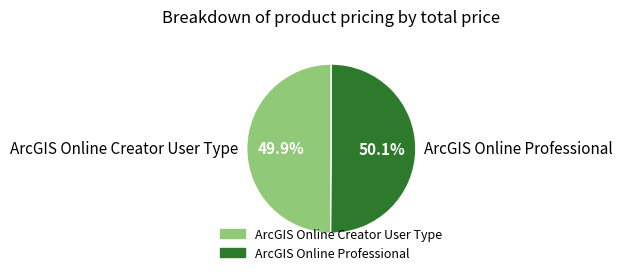

What percentage is NOT represented by ArcGIS Online Creator User Type?

50.1%